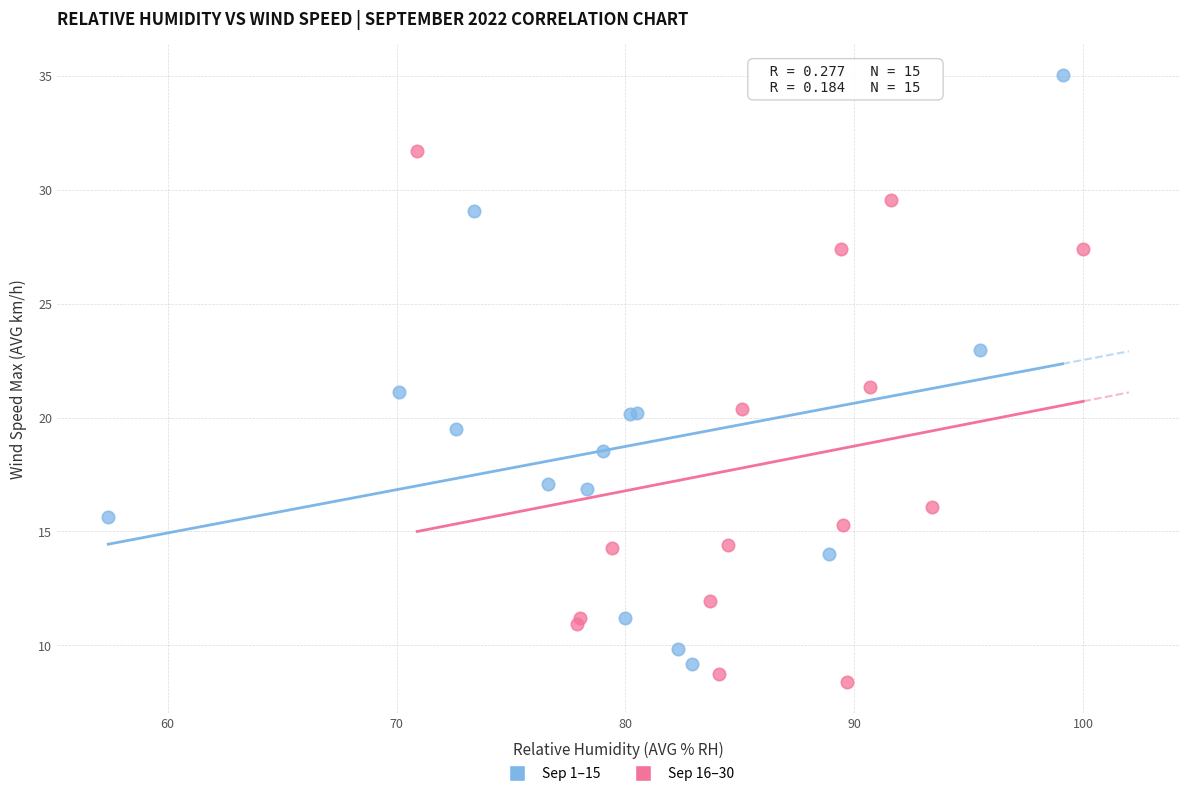

Which series has the largest Y range (max minus min)?

Sep 1–15